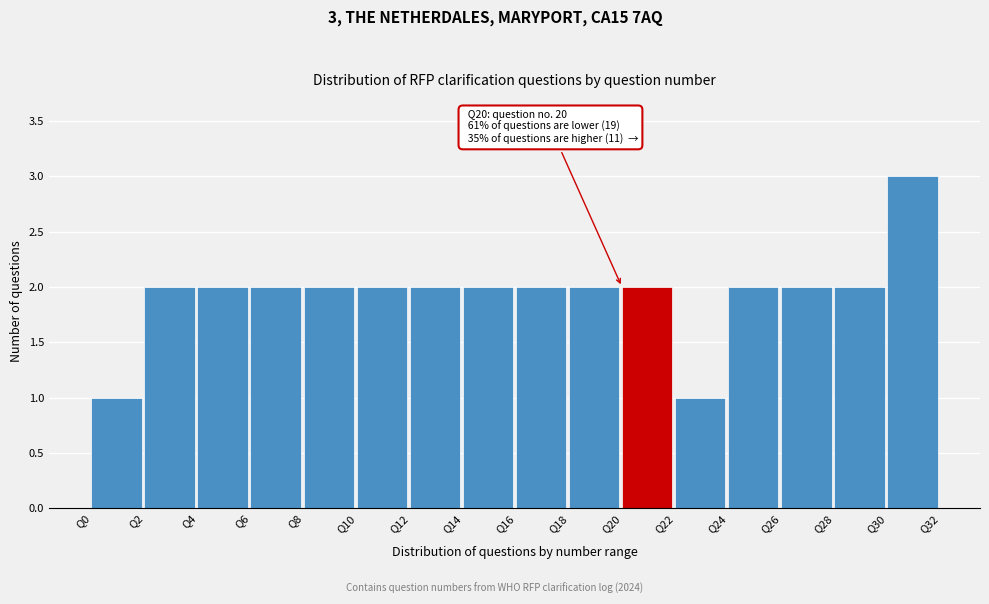

Which range on the x-axis has the tallest bar?

30 to 32